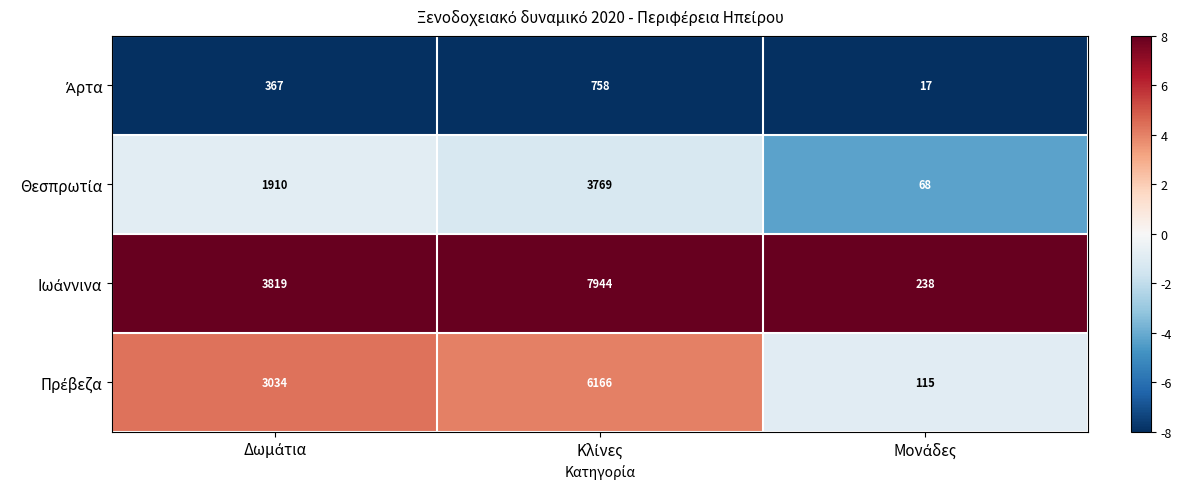

What is the minimum value shown in the chart?

17